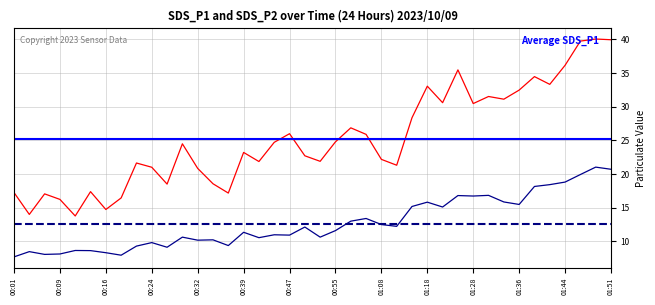

How many data points in SDS_P2 are above 11?

21